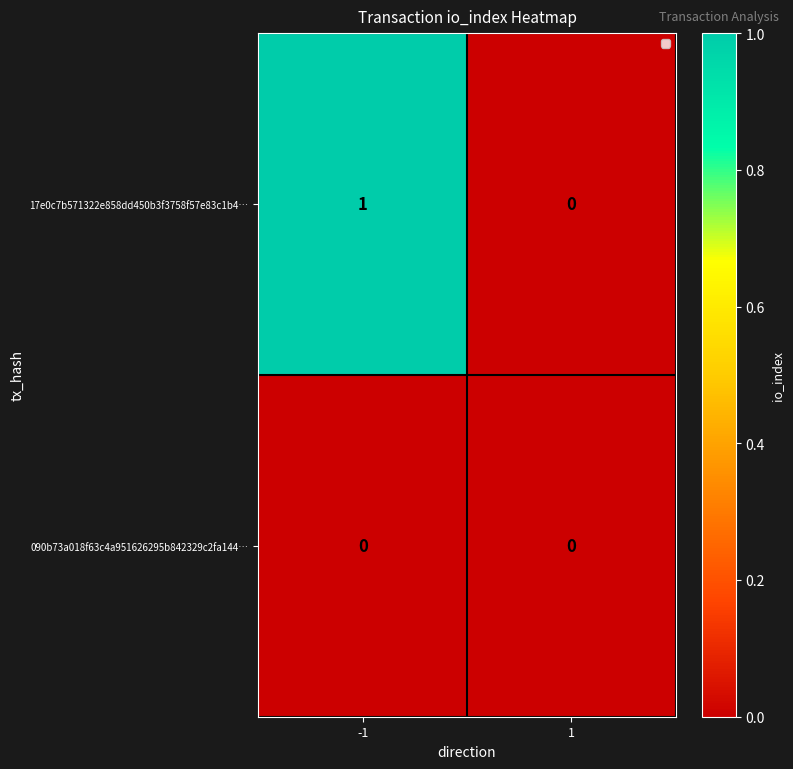

Rank the series by their maximum value, from lowest to highest.

090b73a018f63c4a951626295b842329c2fa144…, 17e0c7b571322e858dd450b3f3758f57e83c1b4…